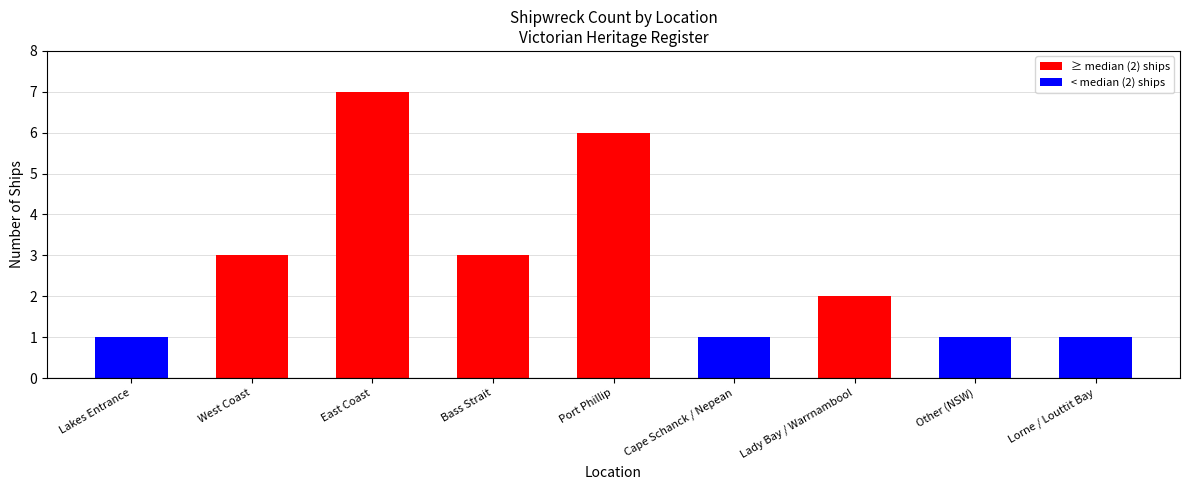

Between Cape Schanck / Nepean and East Coast, which is larger?

East Coast